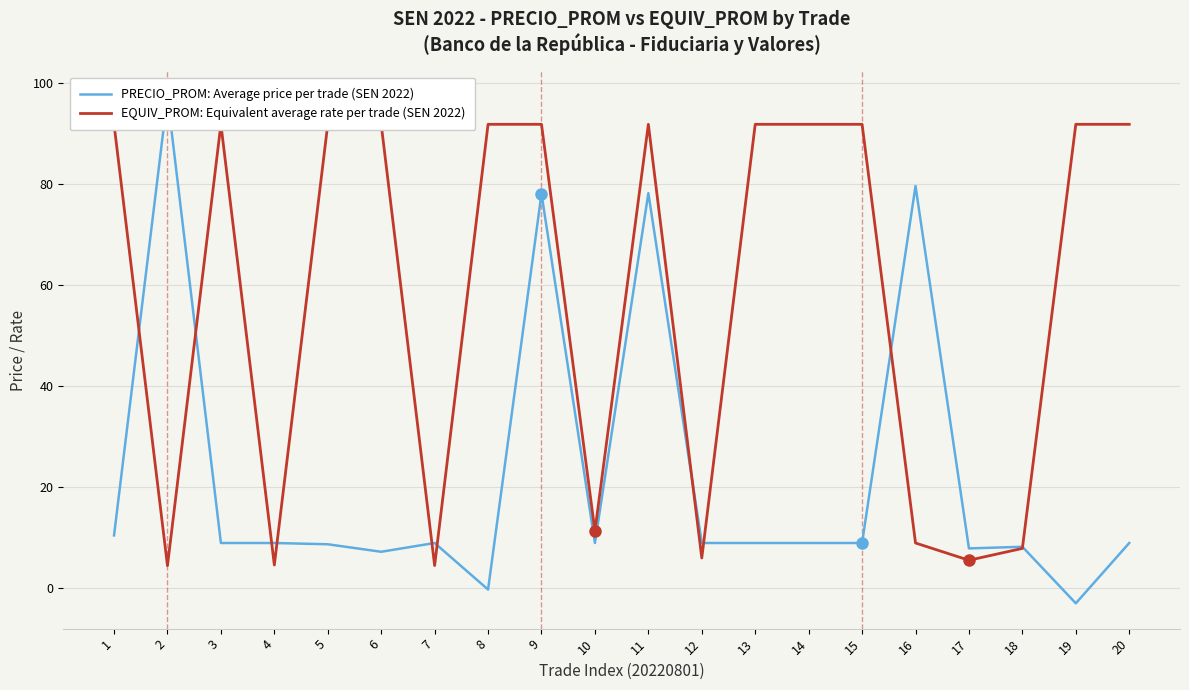

At which category is the sum across all series the highest?

11